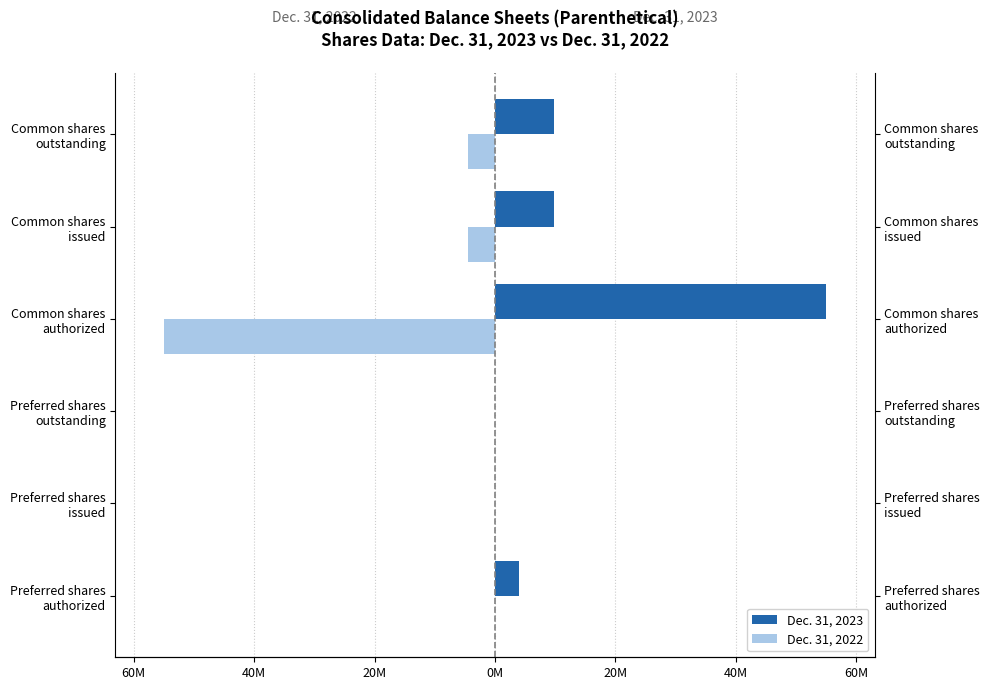

Is the value of Dec. 31, 2023 at Preferred shares authorized greater than the value of Dec. 31, 2022 at Common shares issued?

Yes